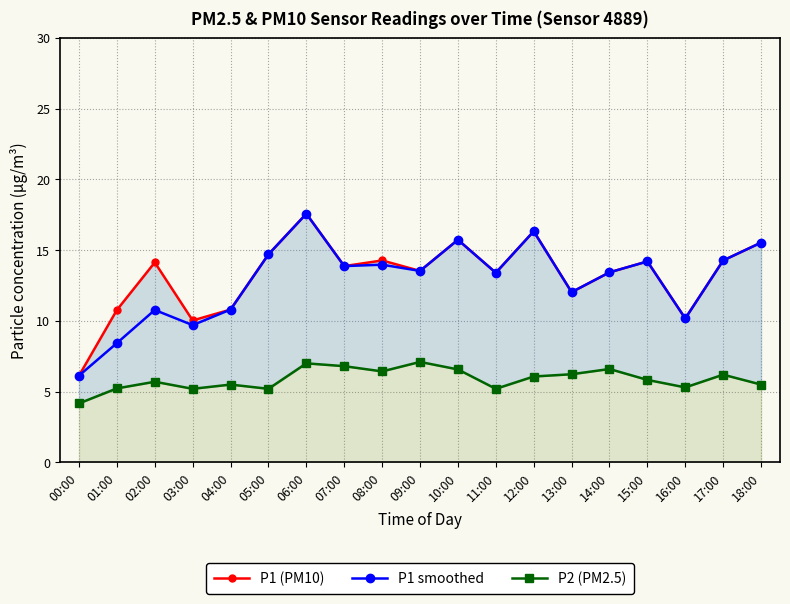

True or false: P2 (PM2.5) has a value of 4.2 at 00:00.

True